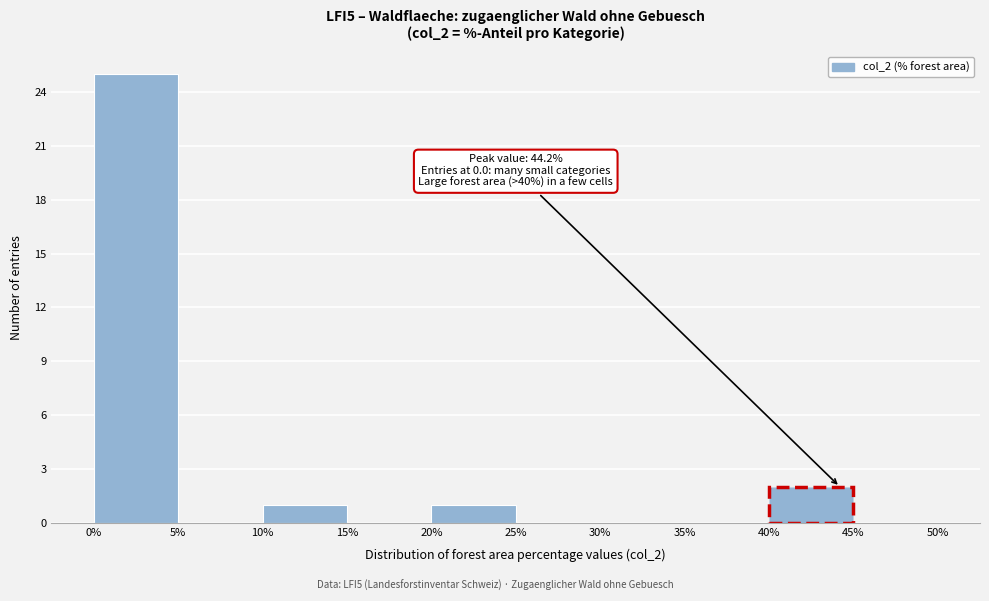

Over which range of the x-axis is the bar tallest?

0% to 5%